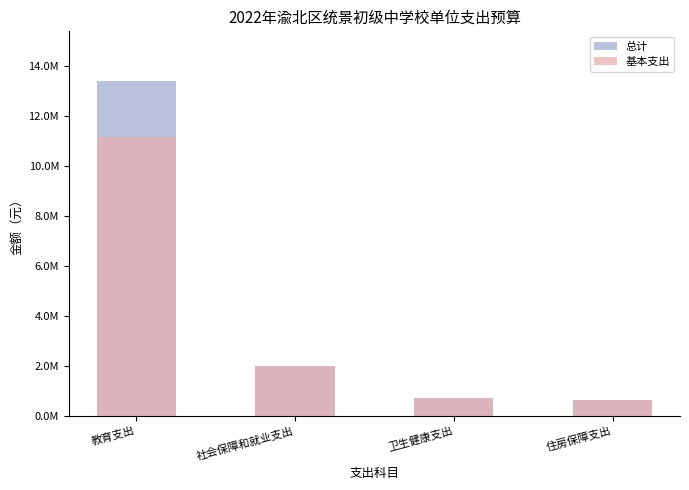

List the labels in order of 总计 value, largest first.

教育支出, 社会保障和就业支出, 卫生健康支出, 住房保障支出